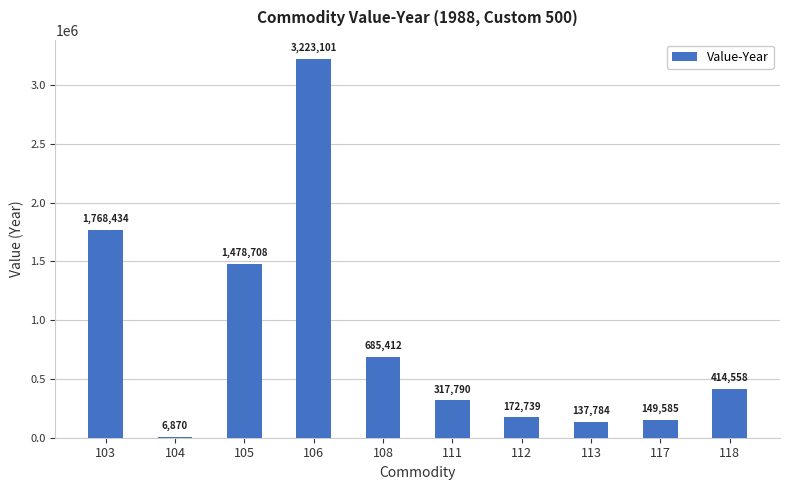

What is the change in value from 105 to 111?

-1160918